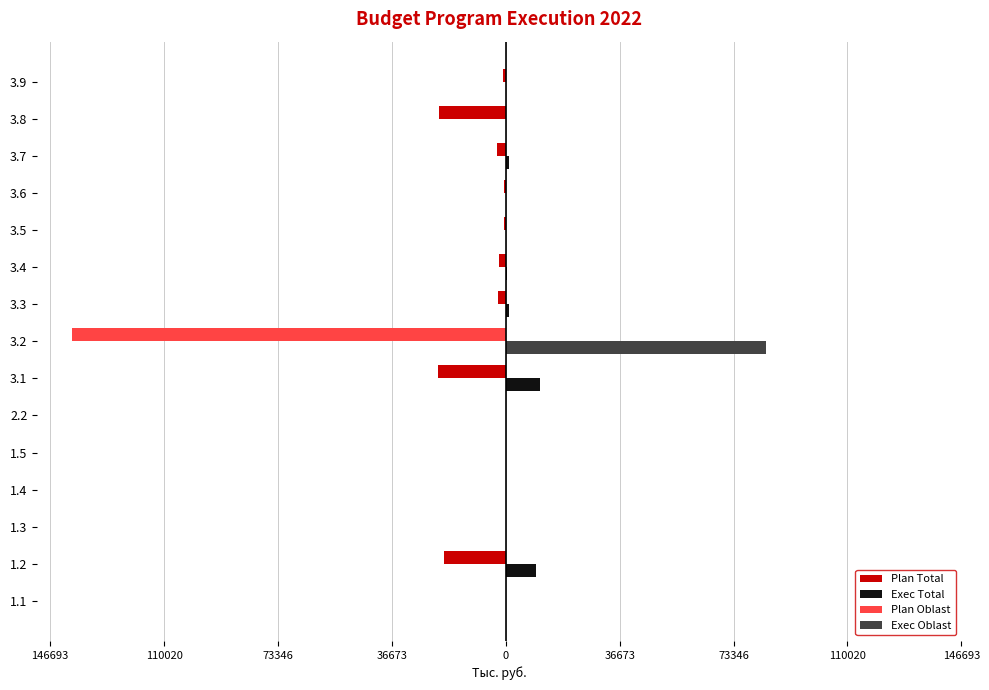

What is the sum of all Plan Total values?

-212698.9